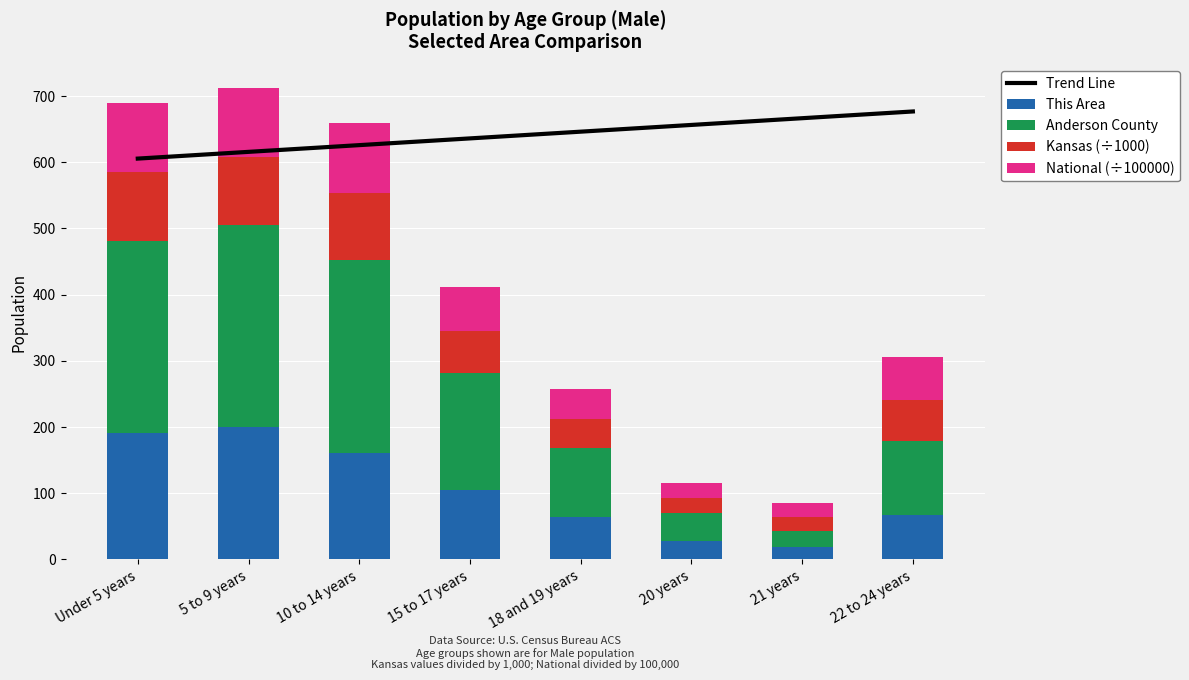

Is it true that National (÷100000) equals 64.8 at 22 to 24 years?

True